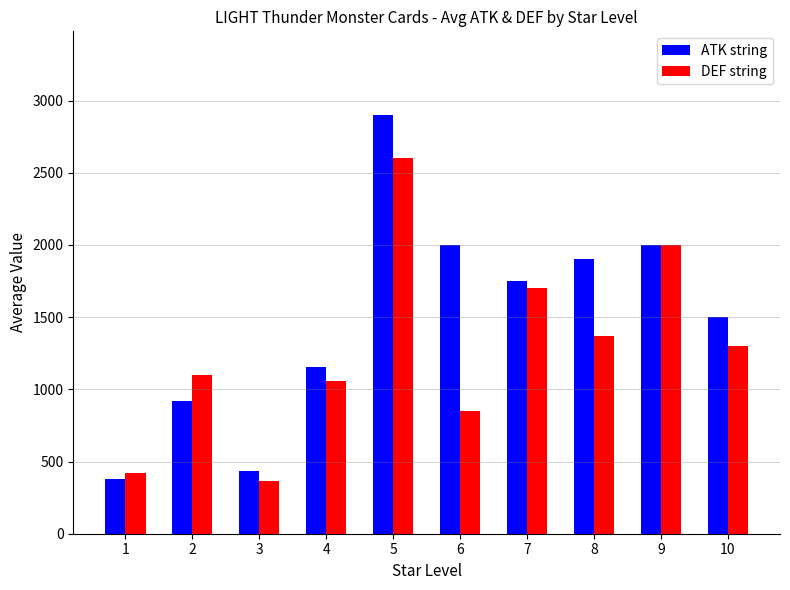

How many data points in ATK string are less than 1750?

5